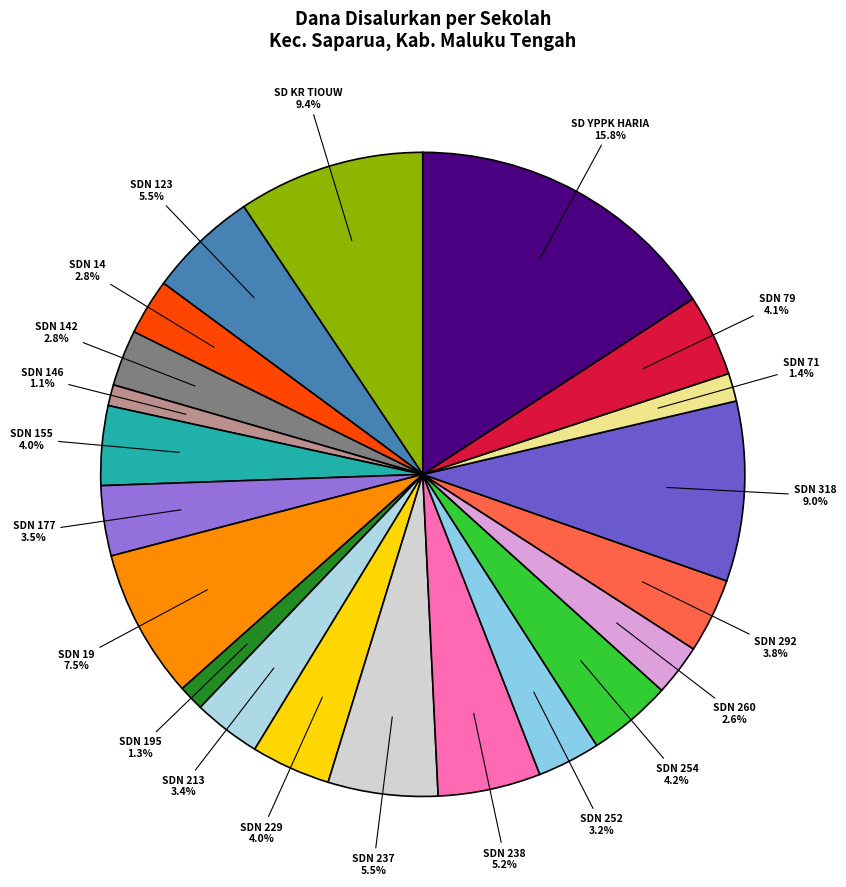

Rank the categories by value from lowest to highest.

SD NEGERI 146 MALUKU TENGAH, SD NEGERI 195 MALUKU TENGAH, SD NEGERI 71 MALUKU TENGAH, SD NEGERI 260 MALUKU TENGAH, SD NEGERI 14 MALUKU TENGAH, SD NEGERI 142 MALUKU TENGAH, SD NEGERI 252 MALUKU TENGAH, SD NEGERI 213 MALUKU TENGAH, SD NEGERI 177 MALUKU TENGAH, SD NEGERI 292 MALUKU TENGAH, SD NEGERI 155 MALUKU TENGAH, SD NEGERI 229 MALUKU TENGAH, SD NEGERI 79 MALUKU TENGAH, SD NEGERI 254 MALUKU TENGAH, SD NEGERI 238 MALUKU TENGAH, SD NEGERI 123 MALUKU TENGAH, SD NEGERI 237 MALUKU TENGAH, SD NEGERI 19 MALUKU TENGAH, SD NEGERI 318 MALUKU TENGAH, SD KRISTEN TIOUW, SD YPPK HARIA